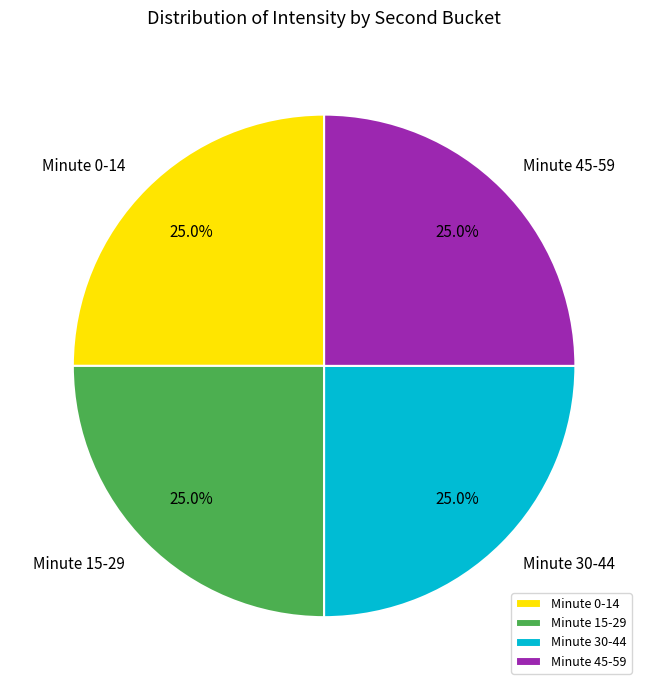

What is the ratio of the value at Minute 15-29 to the value at Minute 30-44?

1.0